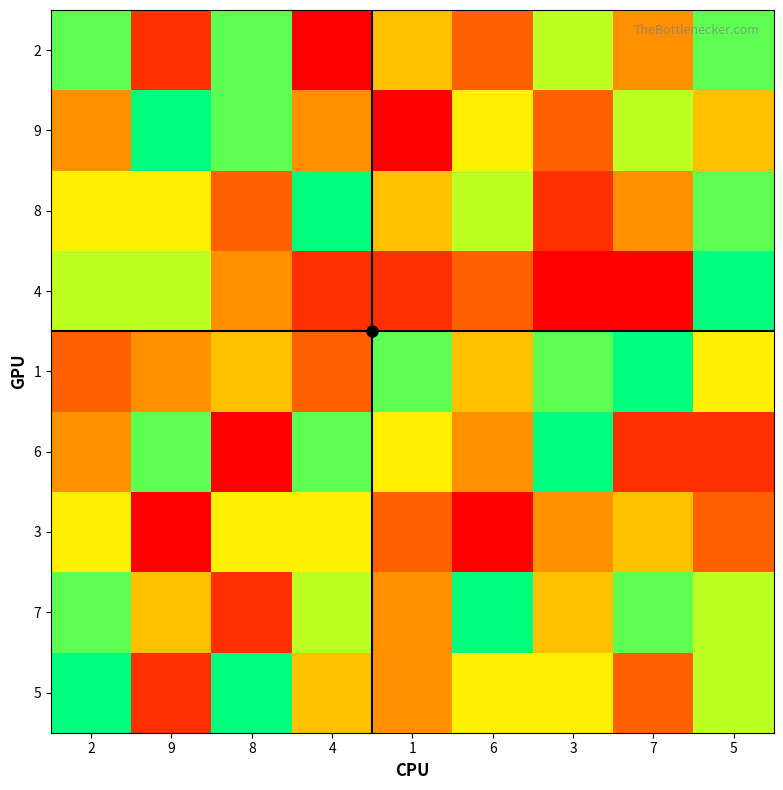

Which has a higher value, 1 or 5?

5